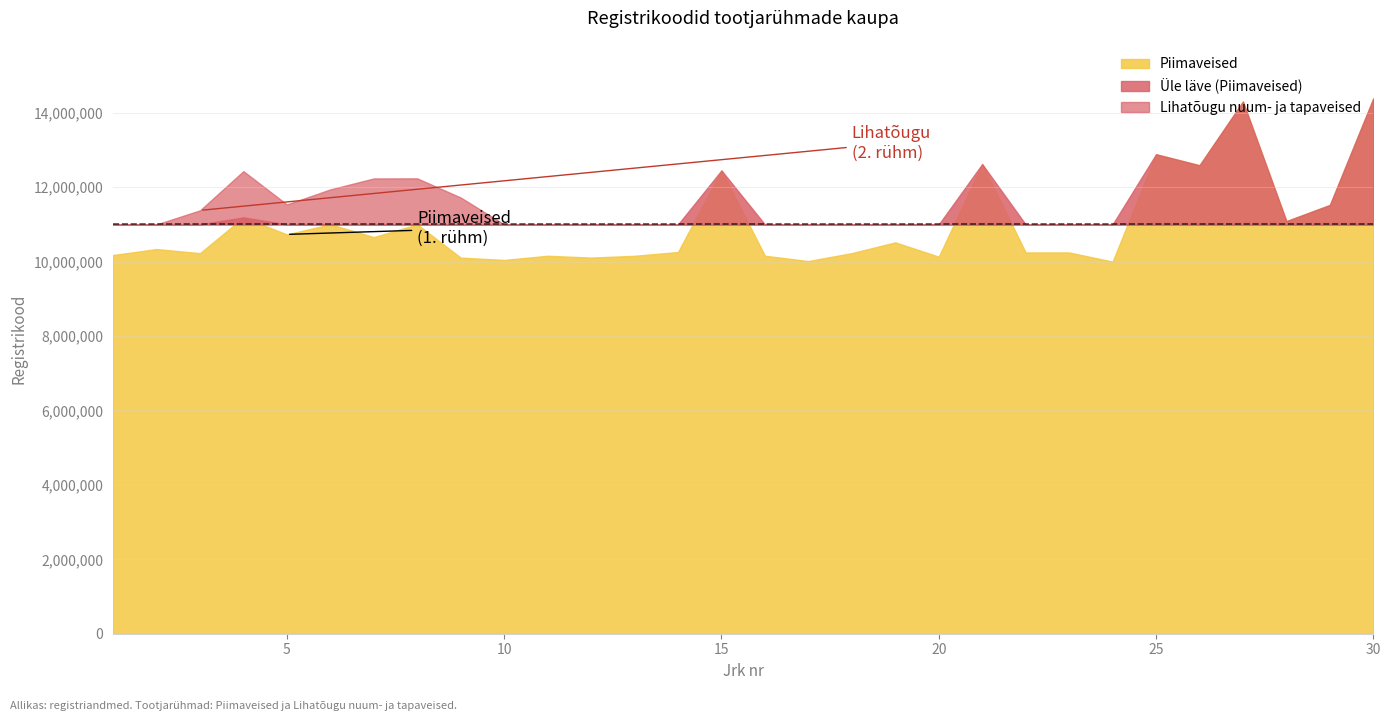

Reading left to right, list all the values displayed in this chart.

Piimaveised: 10177627	10338384	10227779	11189213	10732268	11003645	10660950	11001824	10108098	10045854	10157978	10108767	10156341	10258917	12451400	10158742	10015936	10229132	10518005	10133239	12622161	10247196	10247196	10000900	12886500	12590171	14303419	11089144	11523221	14388060
Lihatõugu nuum- ja tapaveised: 10858528	10051731	11377682	12432590	11537223	11941639	12236251	12238406	11723776	10063131	0	0	0	0	0	0	0	0	0	0	0	0	0	0	0	0	0	0	0	0